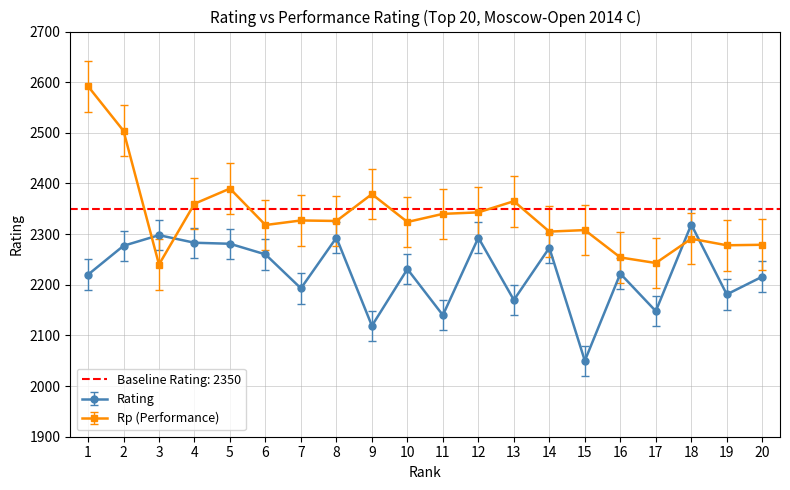

Reading right to left, what are all the values shown in this chart?

Rating: 20=2216	19=2181	18=2319	17=2148	16=2222	15=2050	14=2273	13=2170	12=2293	11=2140	10=2231	9=2119	8=2293	7=2193	6=2260	5=2281	4=2283	3=2298	2=2277	1=2220
Rp: 20=2279	19=2278	18=2291	17=2243	16=2254	15=2308	14=2305	13=2365	12=2343	11=2340	10=2324	9=2379	8=2326	7=2327	6=2318	5=2390	4=2360	3=2240	2=2504	1=2592